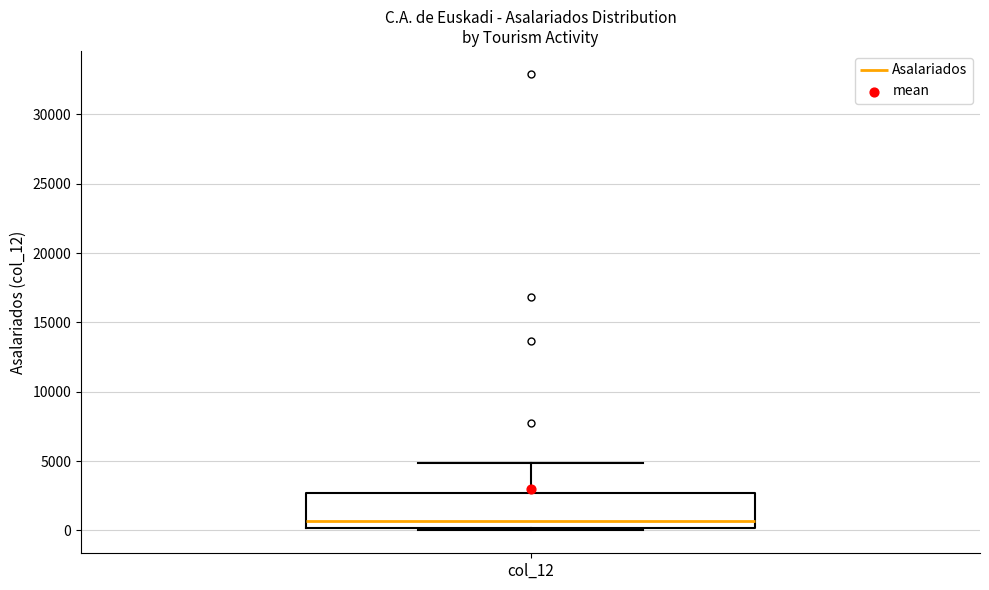

Read this box plot against the y-axis: the position of the median line, the range covered by the box, and the ends of both whiskers. The values are not printed on the chart, so give them approximately, as read against the axis.

median 500, box 0 to 2500, whiskers 0 (just below the box's lower edge) to 5000